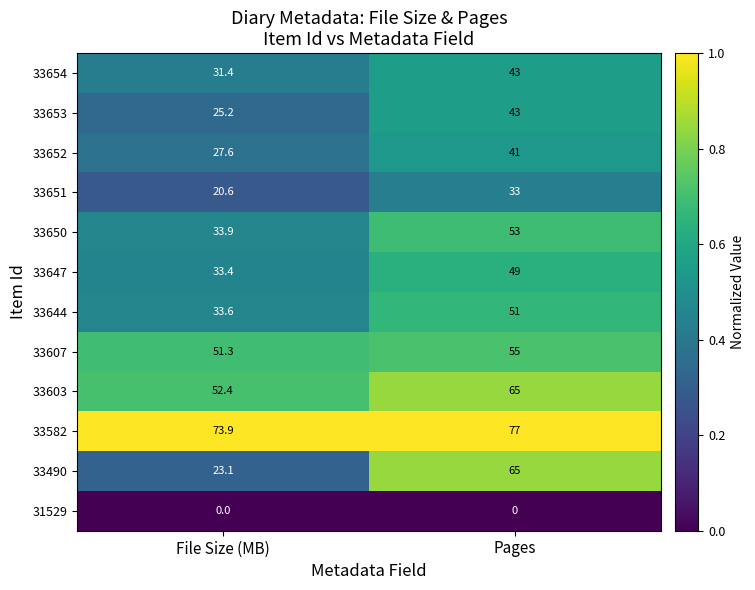

What is the difference between the highest and lowest values at Pages?

77.0